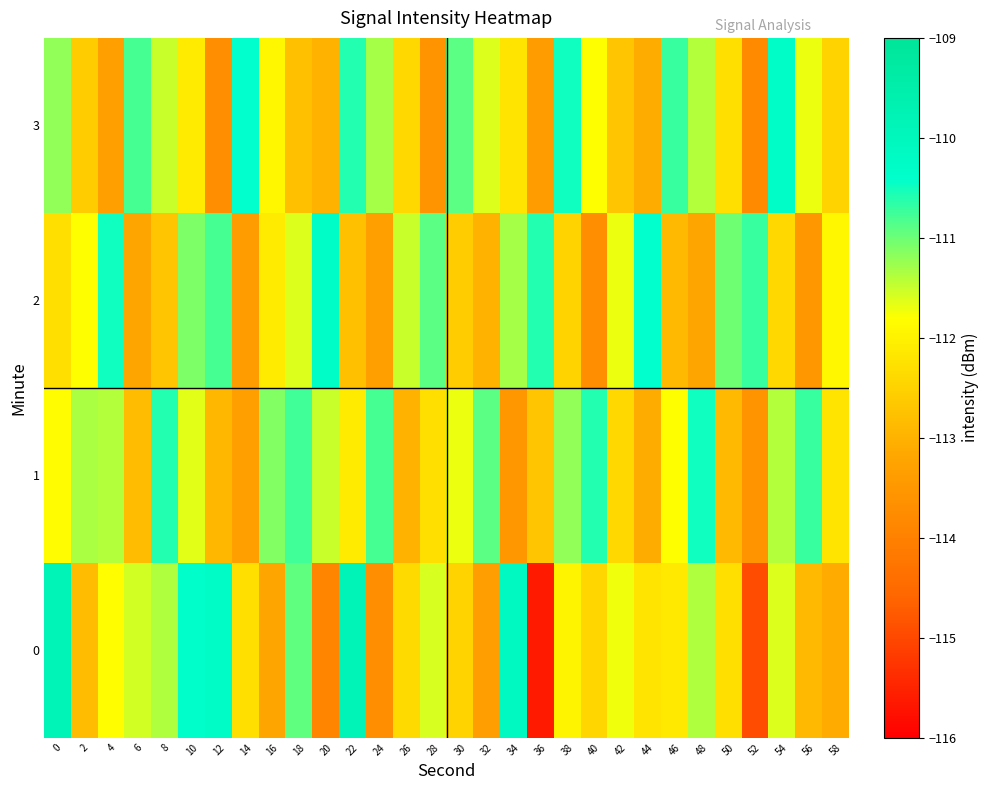

Rank the series at 18 from highest to lowest value.

1, 0, 2, 3